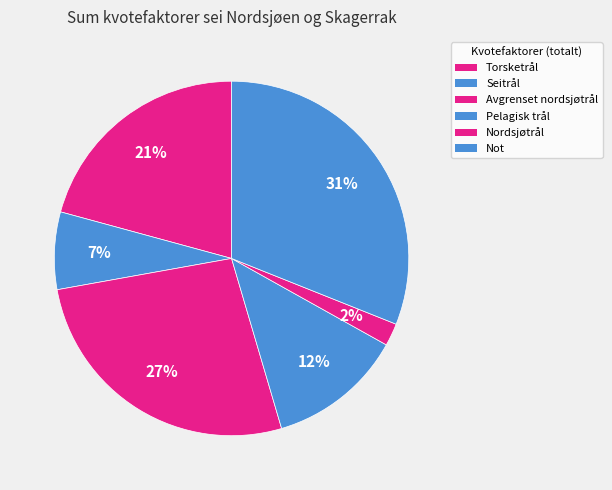

Does Nordsjøtrål represent more than half of the total?

No